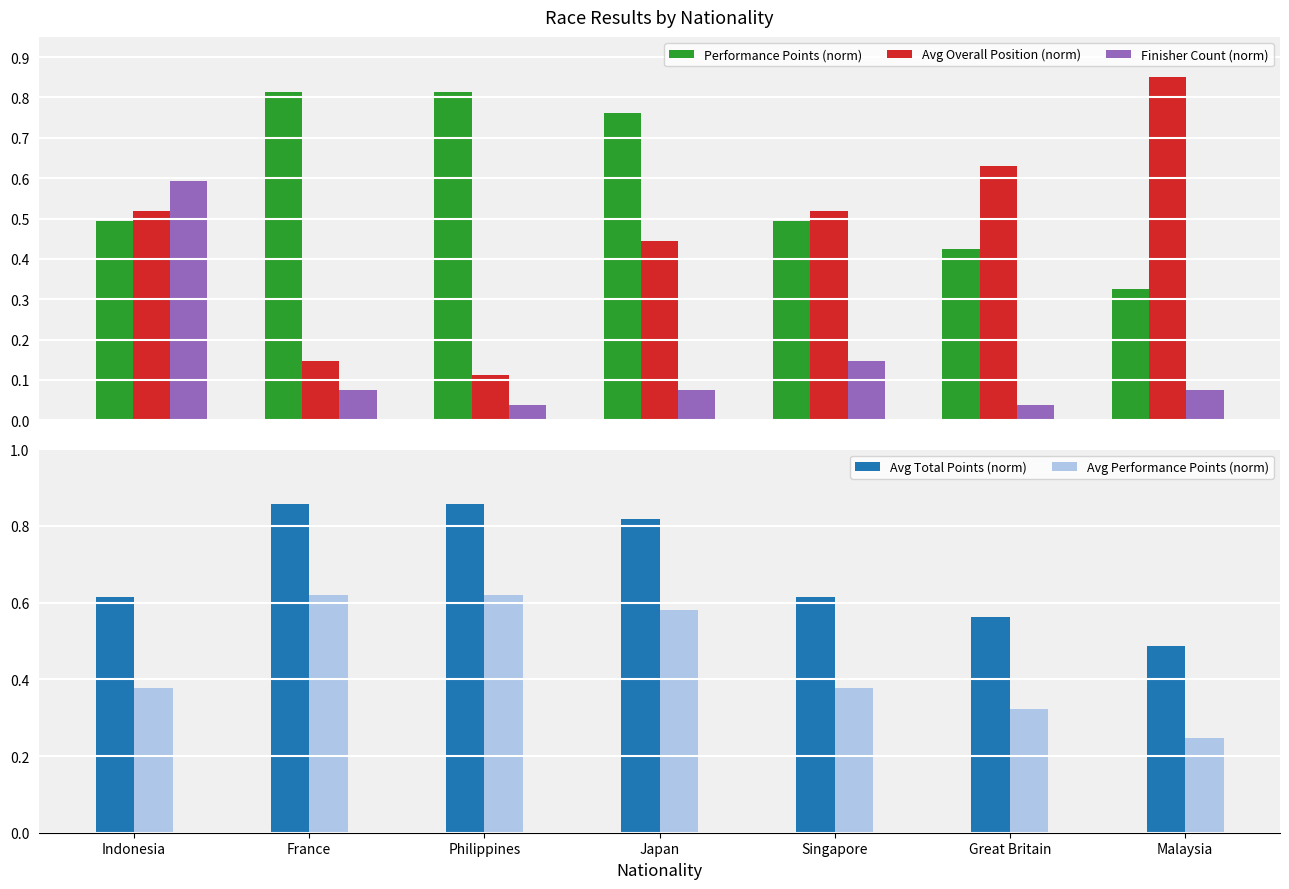

How many categories are shown in the chart?

7